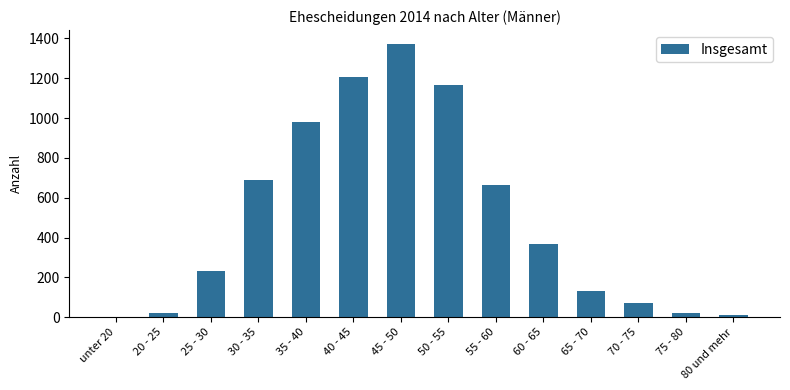

The value at 70 - 75 is 70. True or false?

True